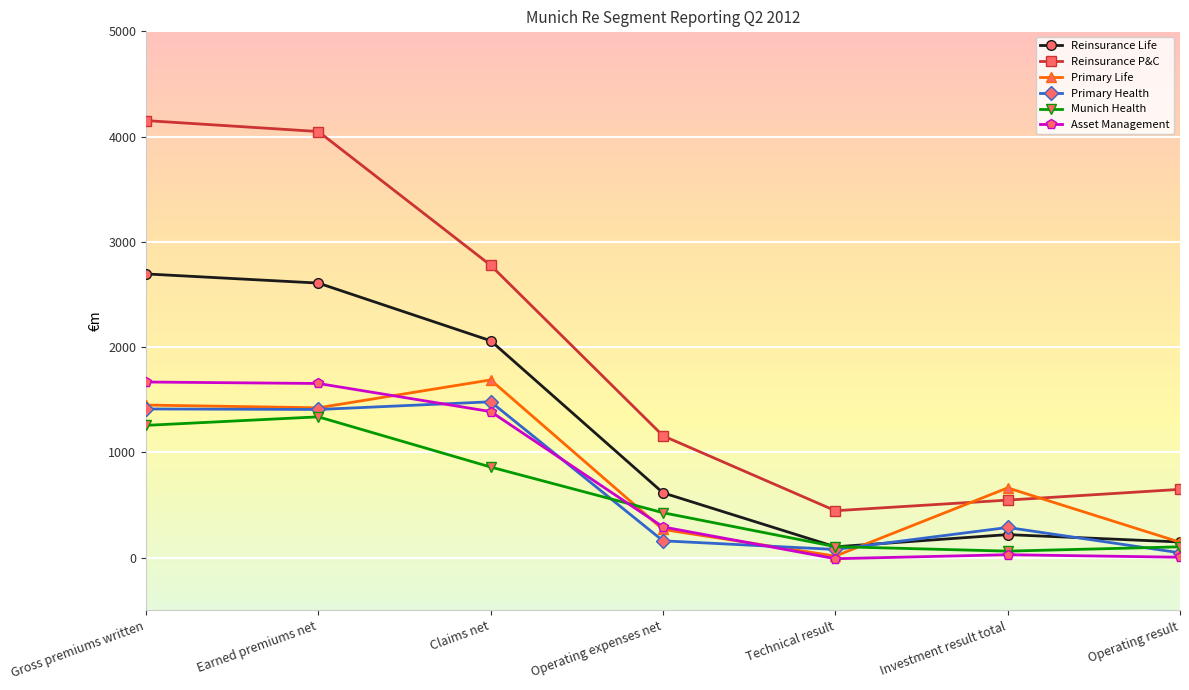

Between Operating expenses net and Operating result, which series saw the biggest shift?

Reinsurance P&C